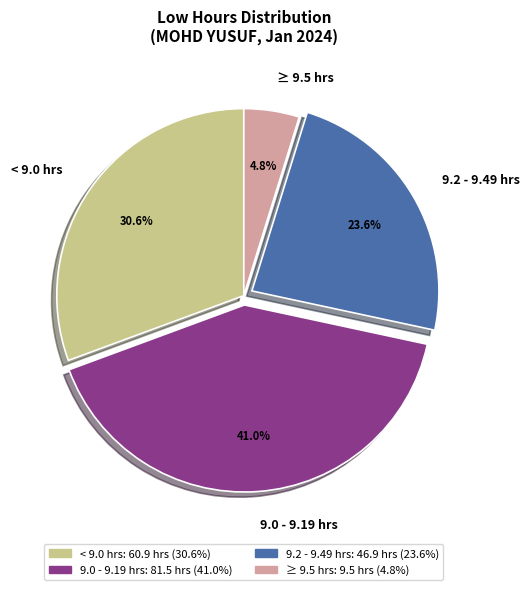

Do 9.2 - 9.49 hrs and < 9.0 hrs together represent more than half of the pie?

Yes